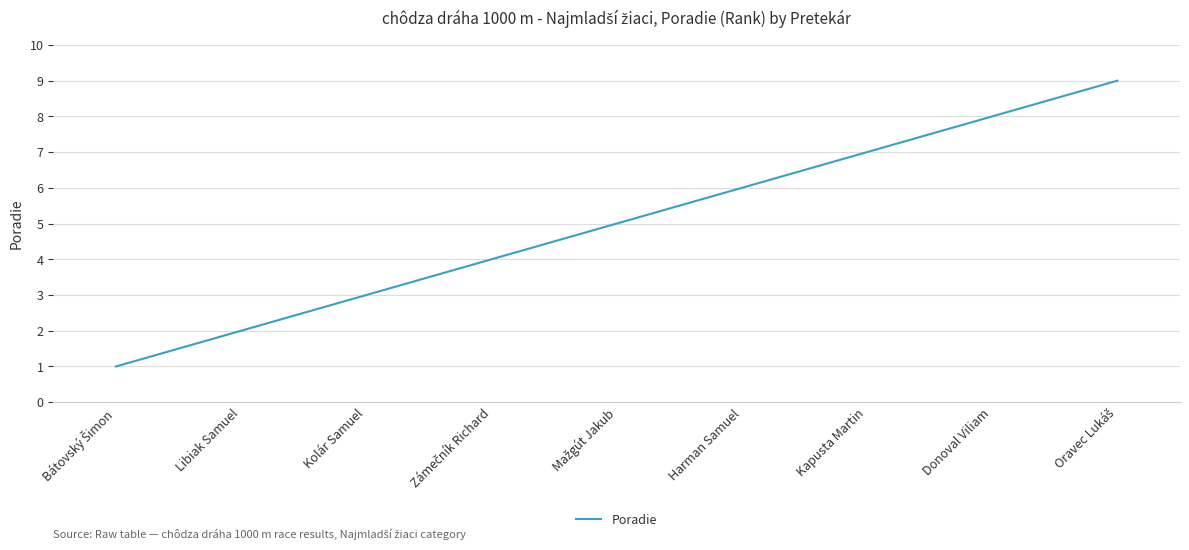

How many lines are shown in the chart?

1